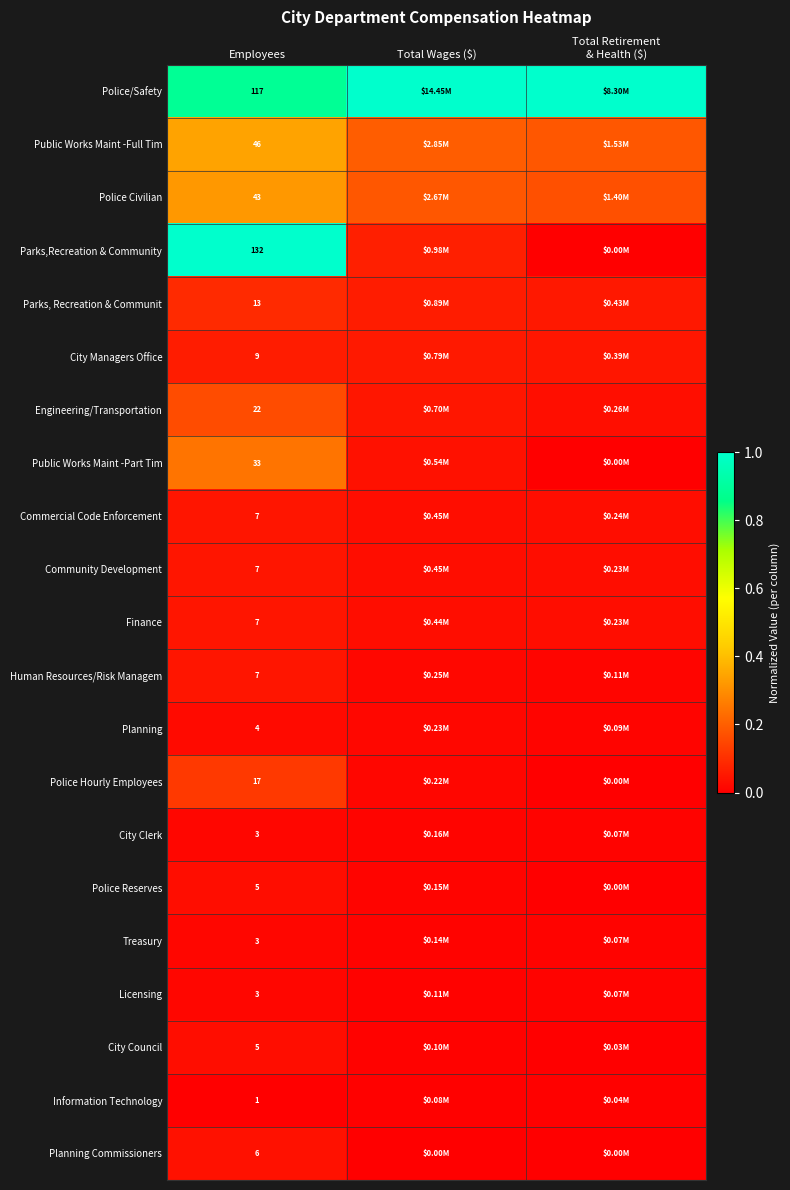

How many distinct data groups are displayed?

21